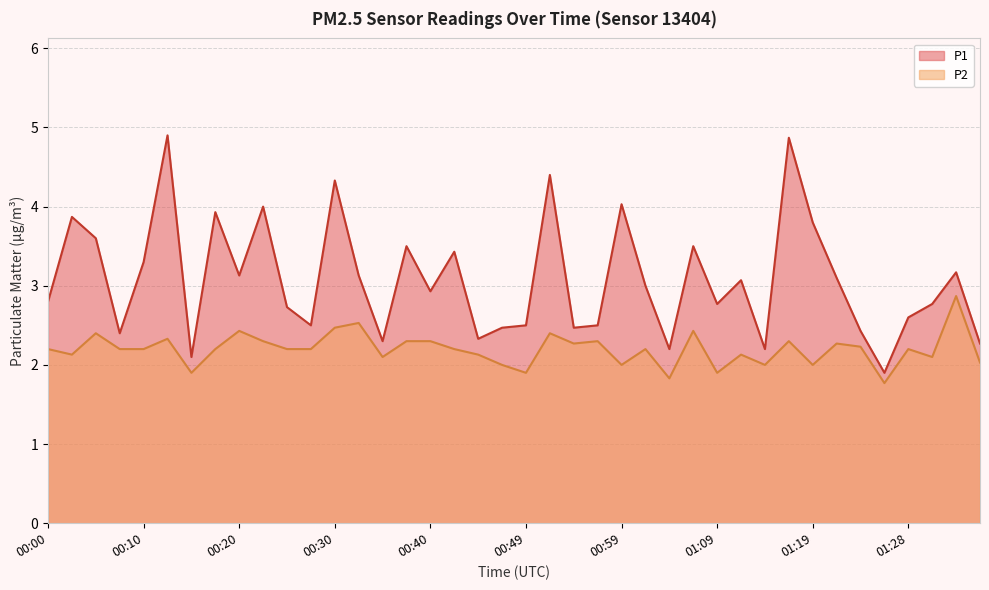

Which series has the widest spread of values?

P1